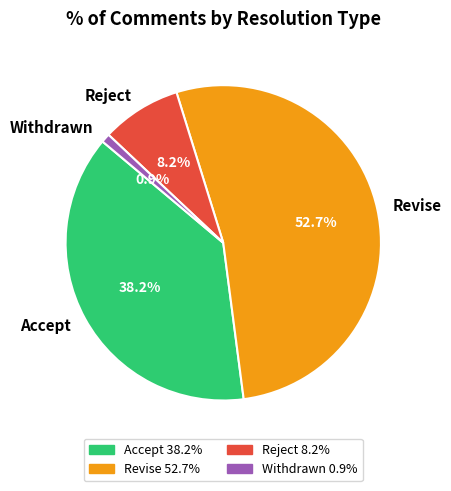

To the nearest percent, what is the combined percentage of Revise and Withdrawn?

54%